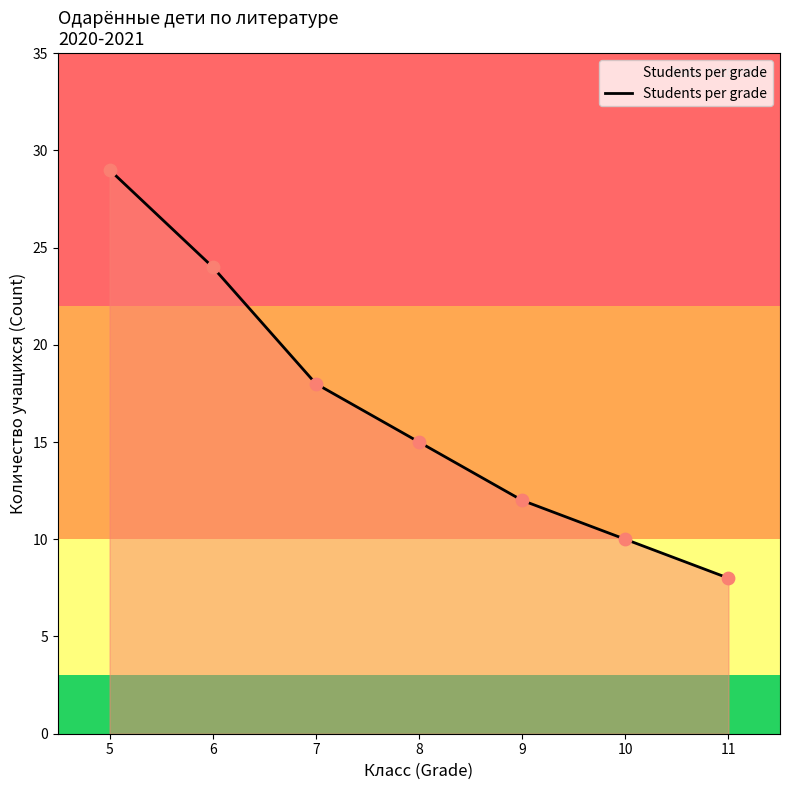

Which has a higher value, 7 or 5?

5